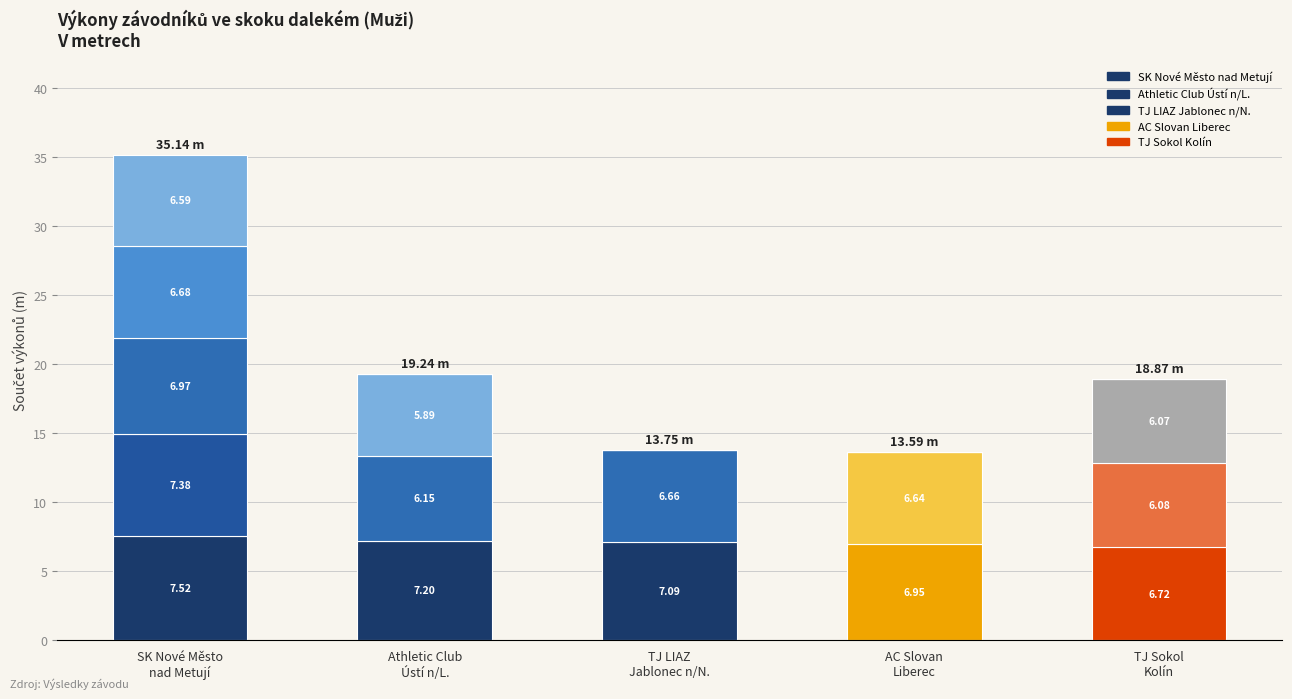

At which category is the sum across all series the highest?

SK Nové Město
nad Metují